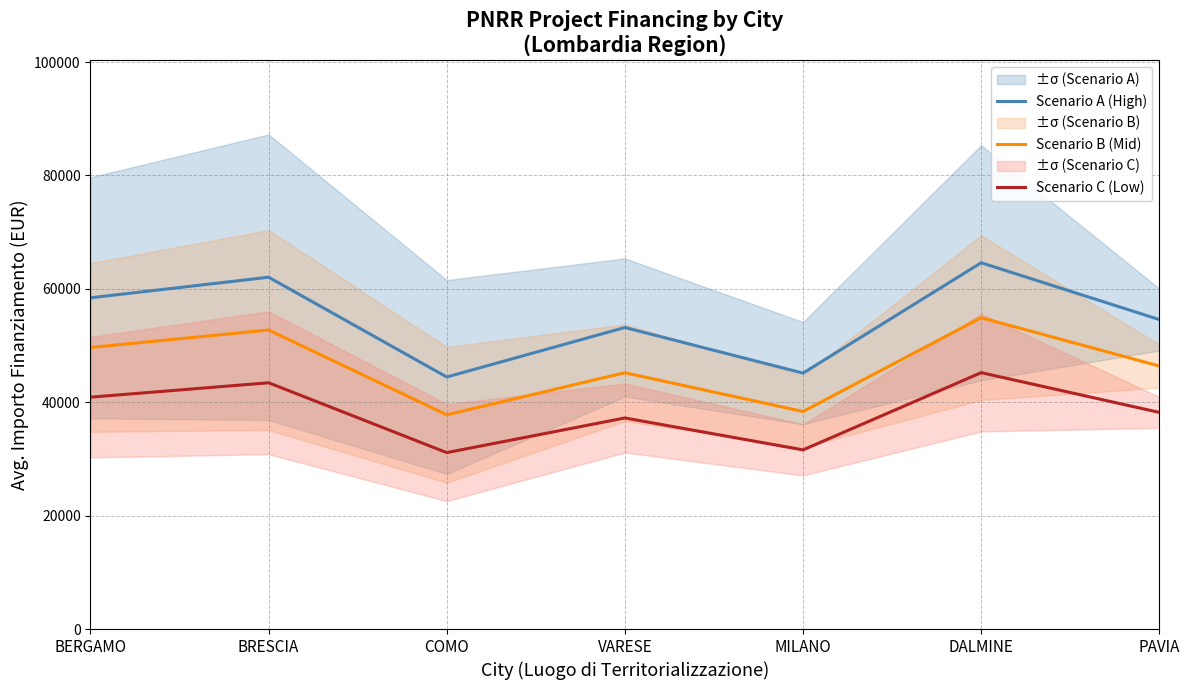

How many series are shown in this chart?

3